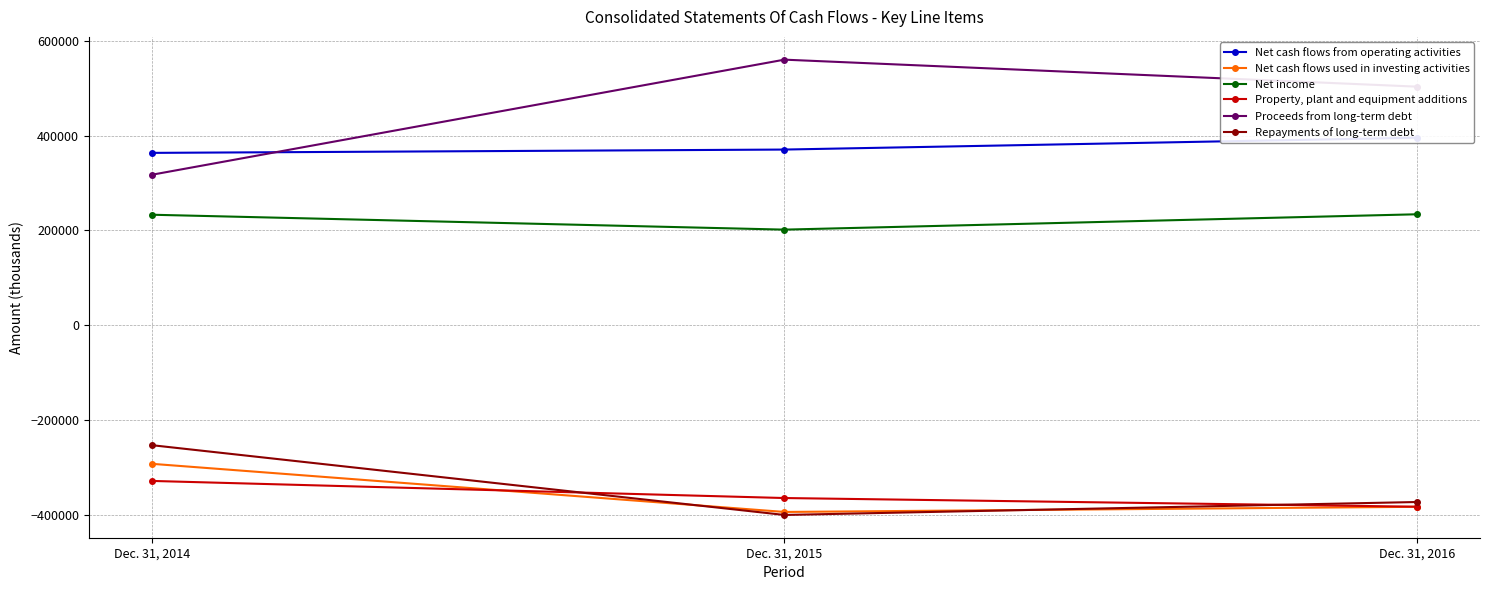

How many lines are shown in the chart?

6